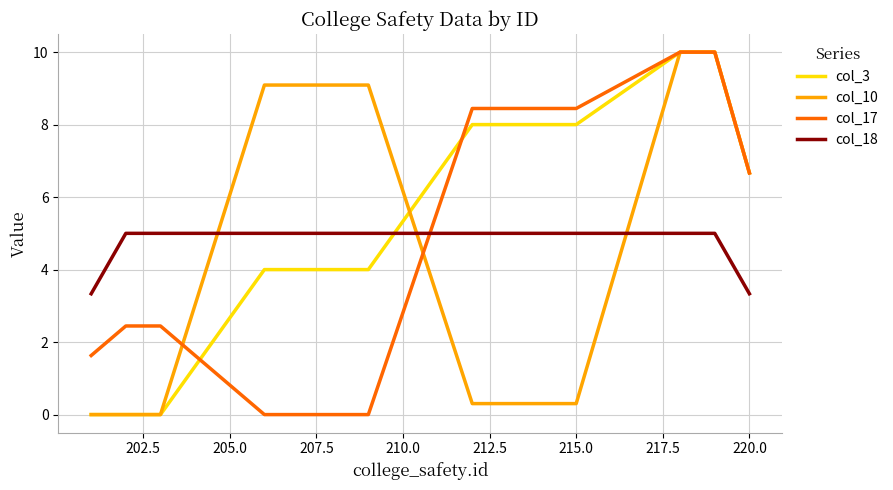

Which series has the largest total across all categories?

col_3